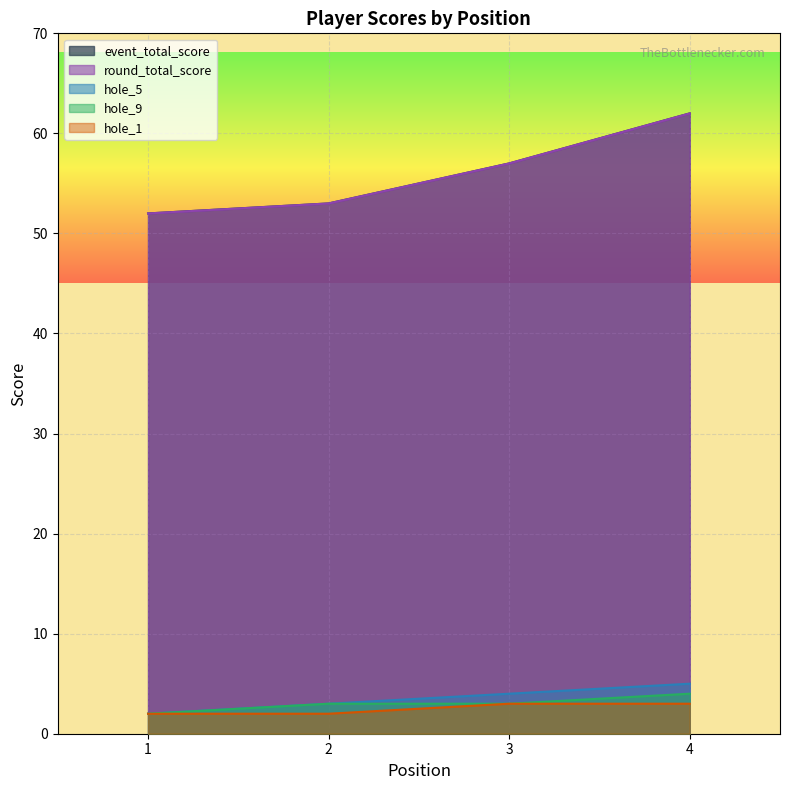

How many hole_9 values are between 3 and 4?

3